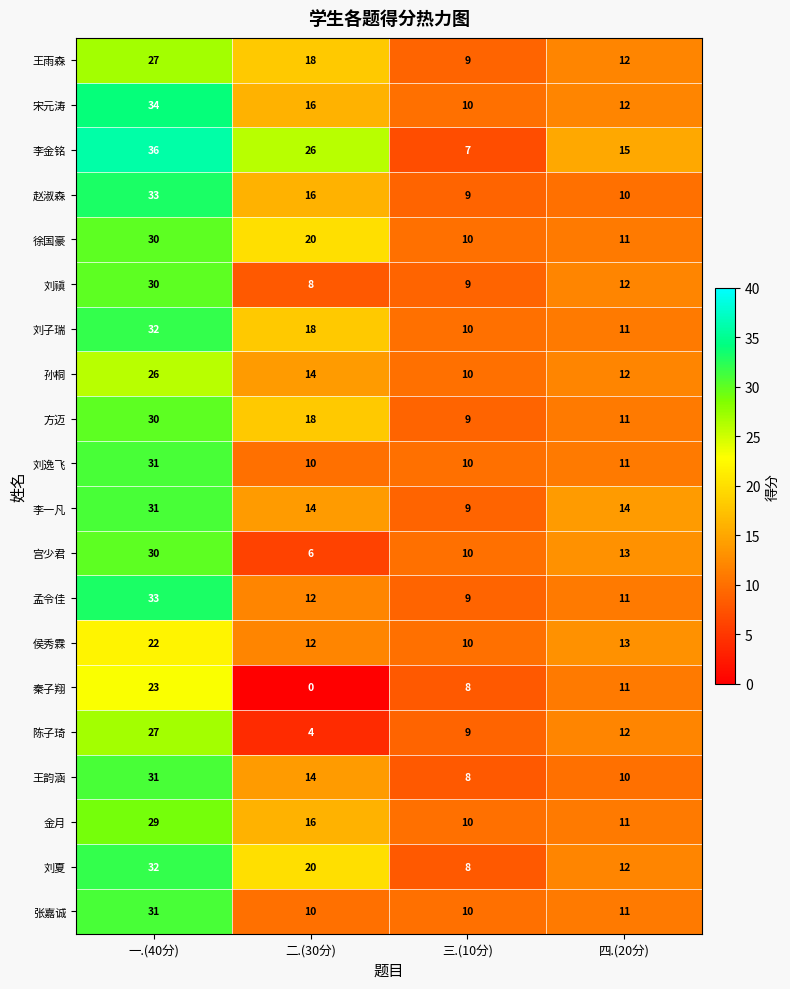

What is the spread (max minus min) of values at 三.(10分)?

3